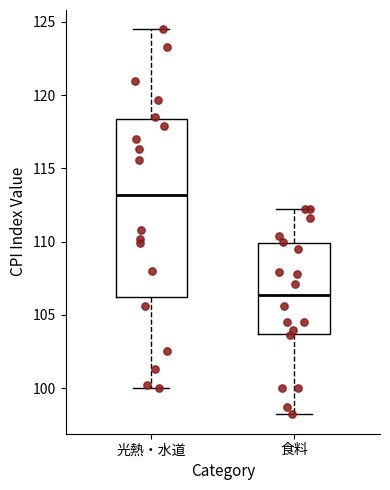

Where does the median line of the box for 食料 sit on the y-axis? The values are not printed on the chart, so give them approximately, as read against the axis.

106.5